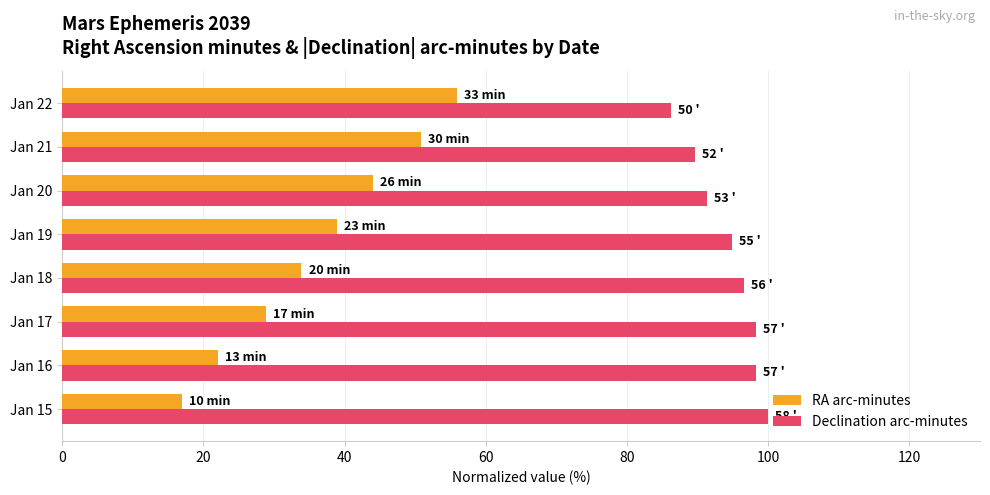

Which series has the largest total across all categories?

Declination arc-minutes